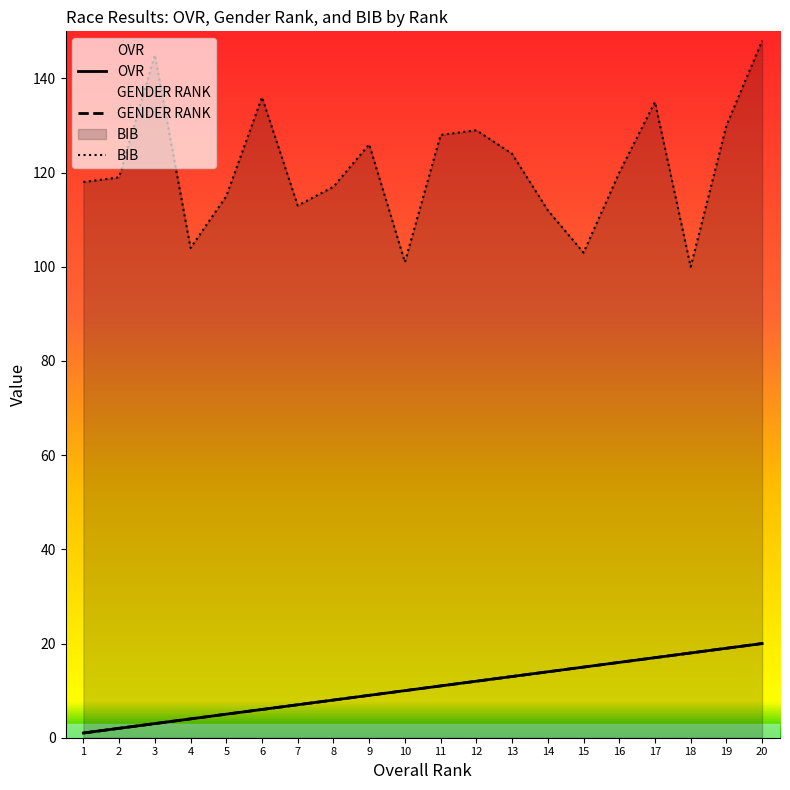

How many lines are shown in the chart?

3